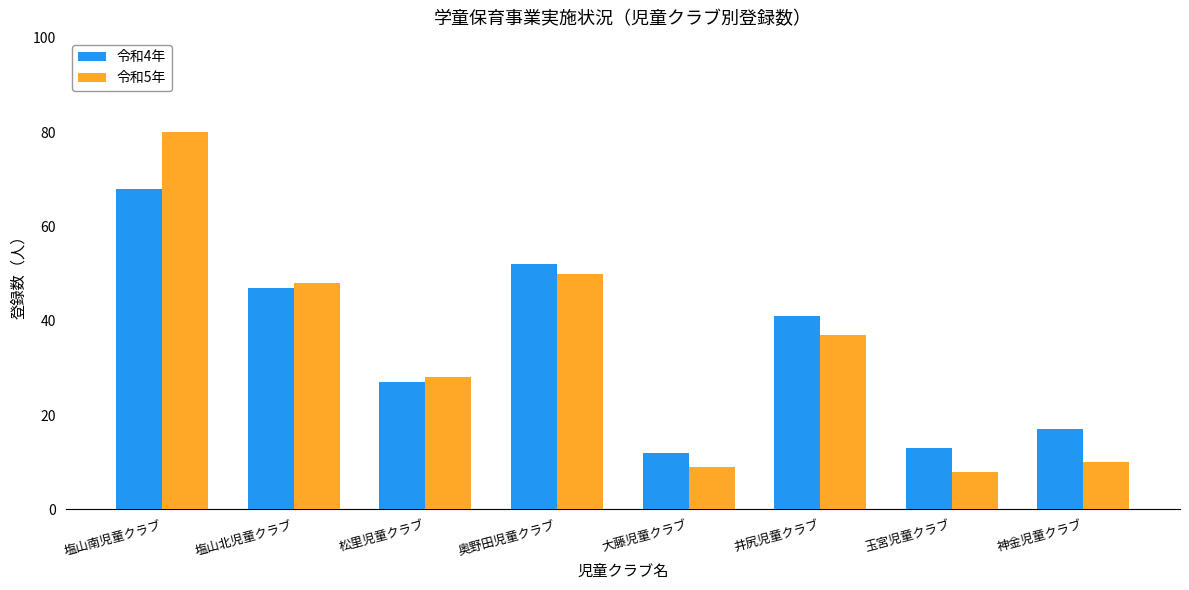

Count the number of categories in the chart.

8